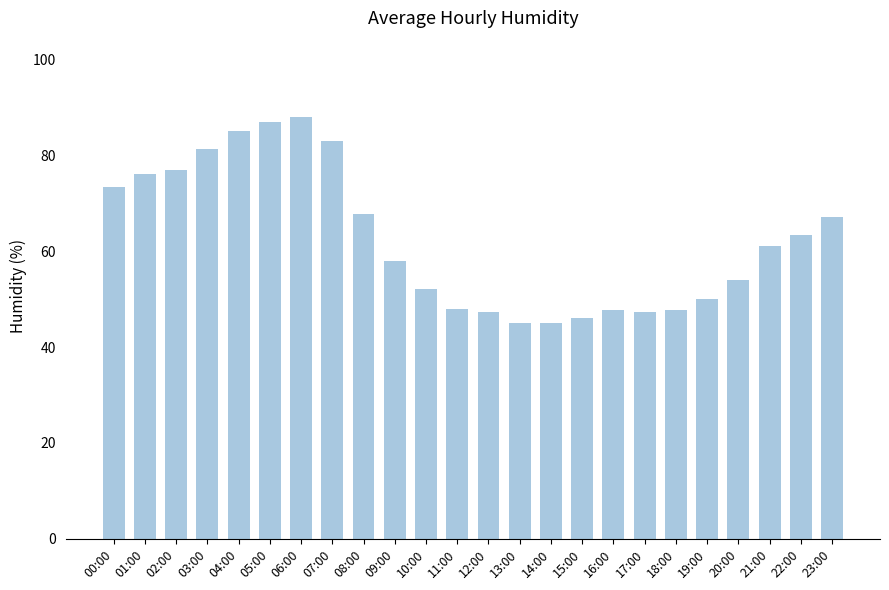

The value at 10:00 is 52.0. True or false?

True